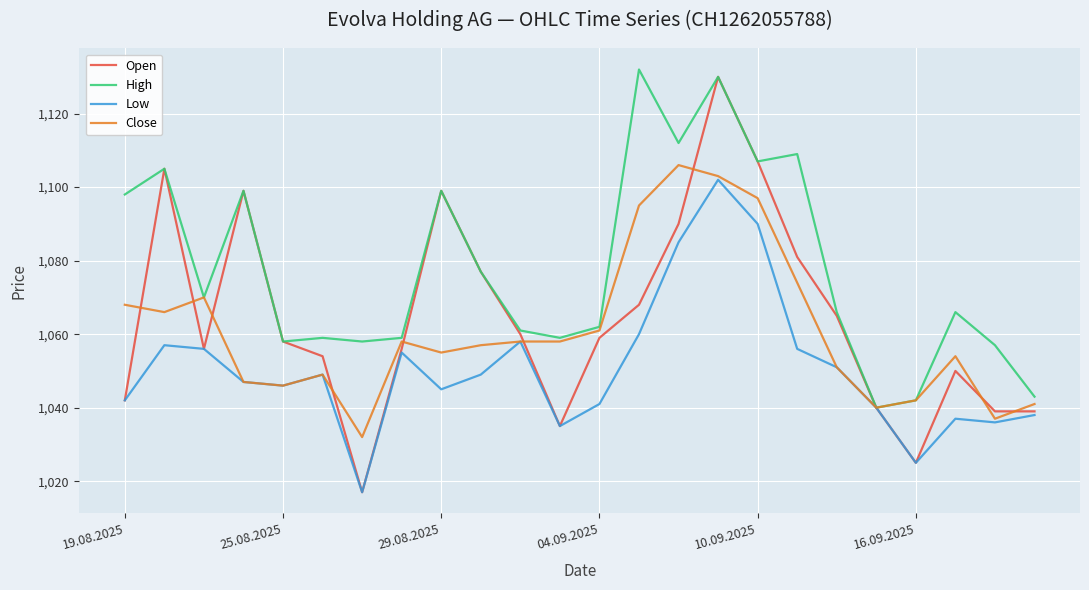

Which series has the widest spread of values?

Open